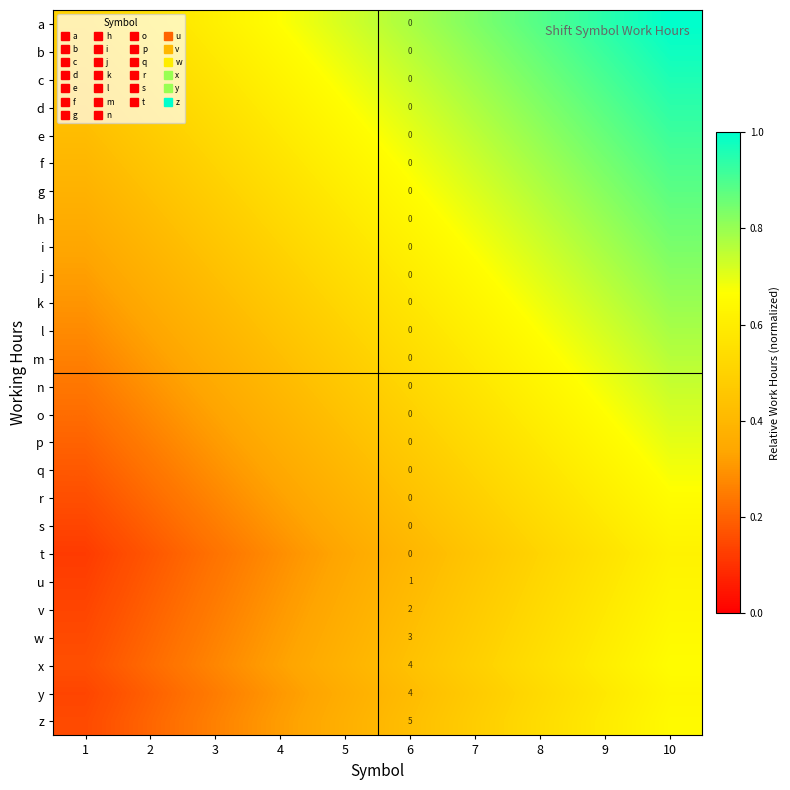

The u series shows 0.5 at 4. True or false?

False